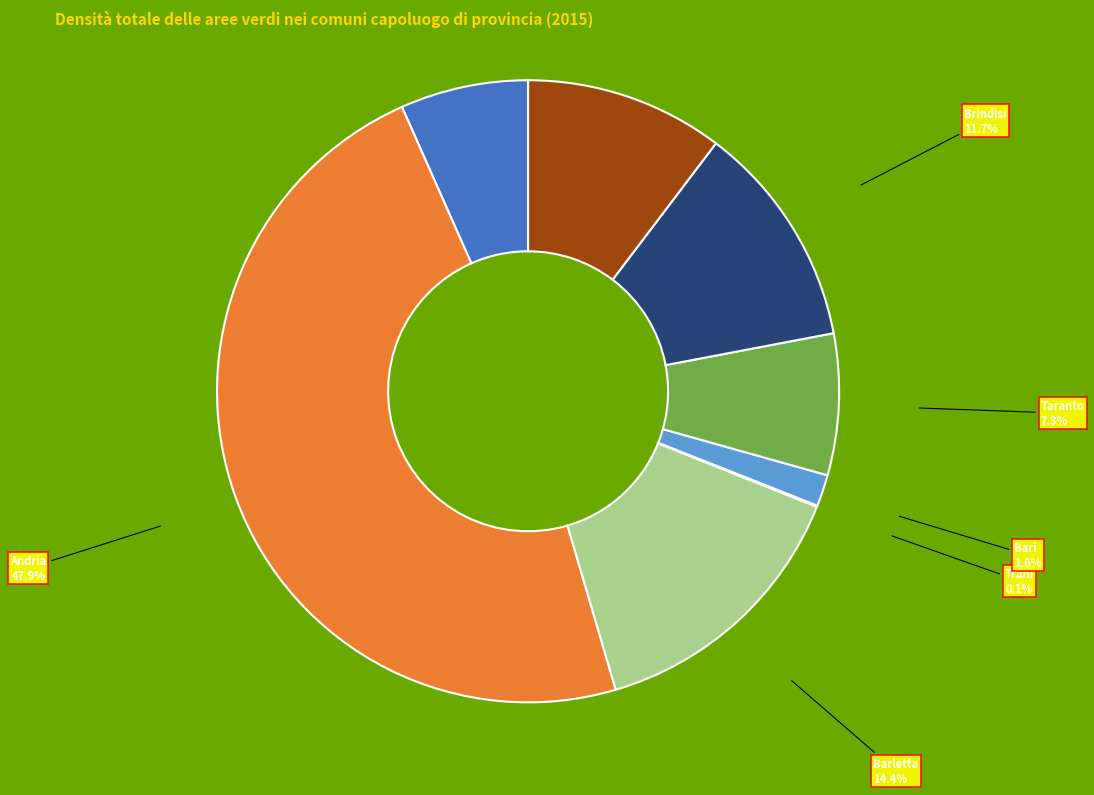

Is there any slice that represents more than half of the pie?

No